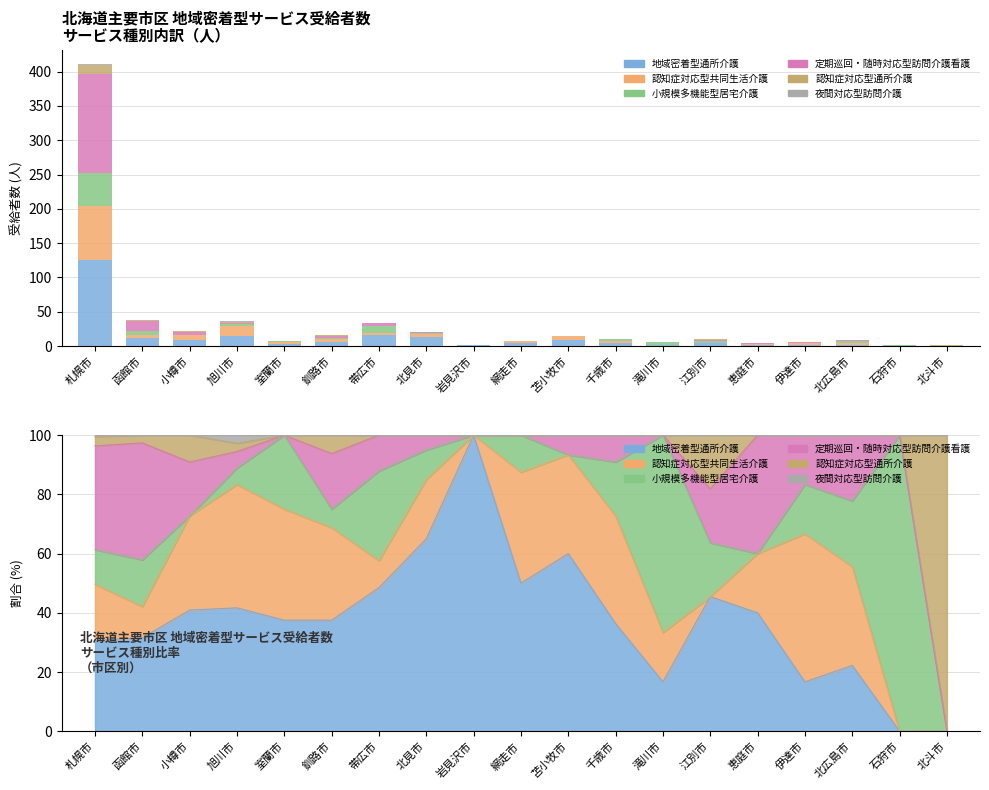

At which label does 認知症対応型通所介護 reach its peak?

札幌市